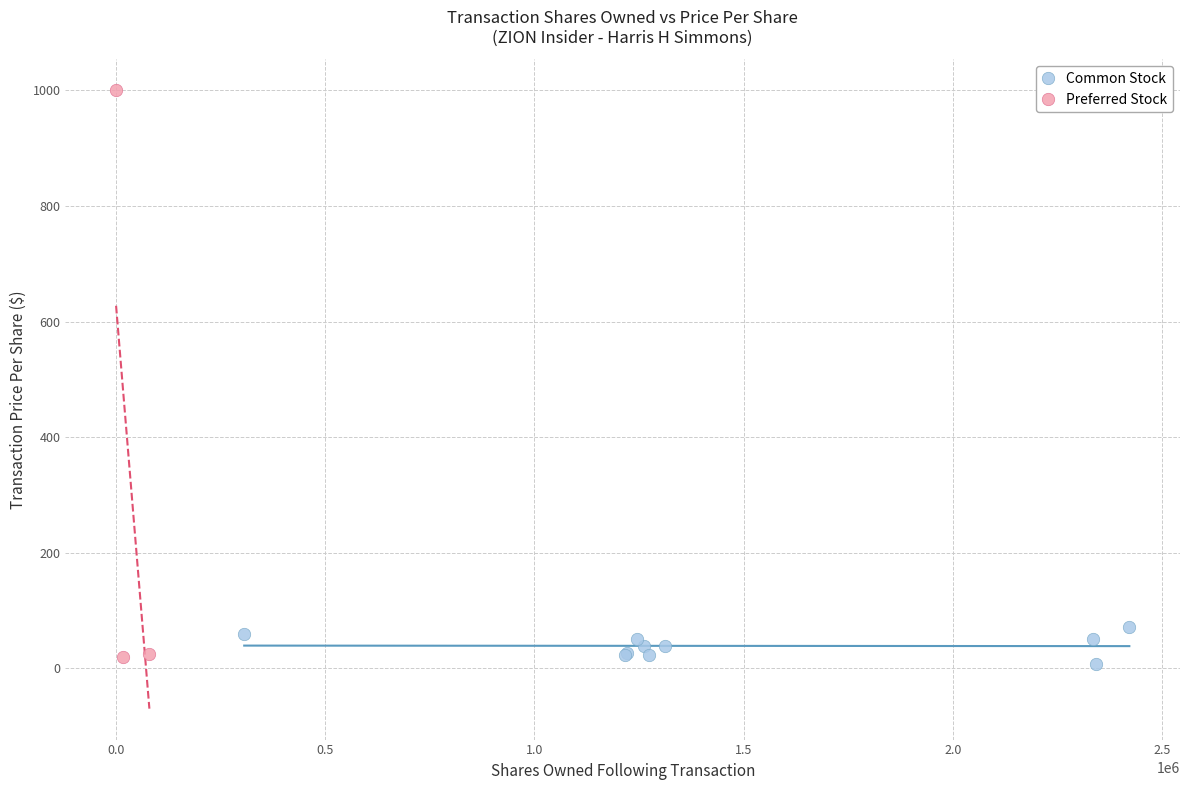

Which series contains the highest Y value?

Preferred Stock